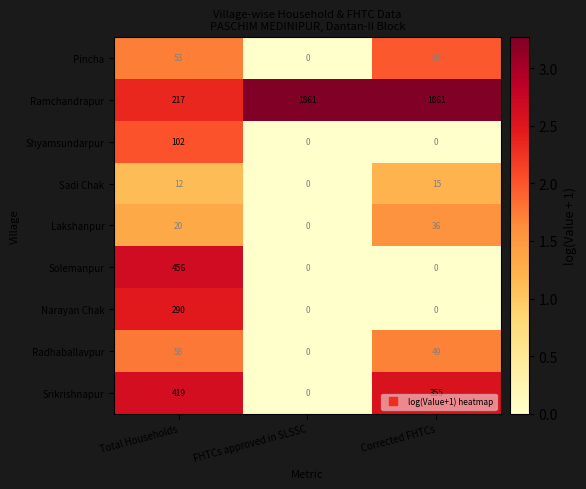

How many distinct data groups are displayed?

9